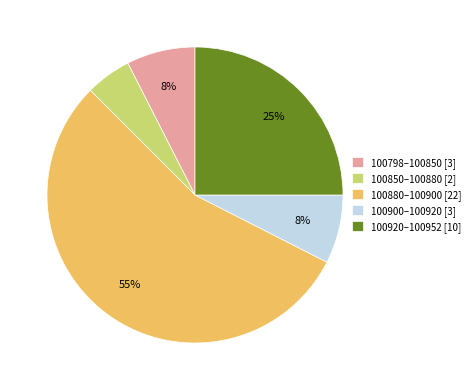

The 100900–100920 [3] slice represents 8% of the pie. True or false?

True